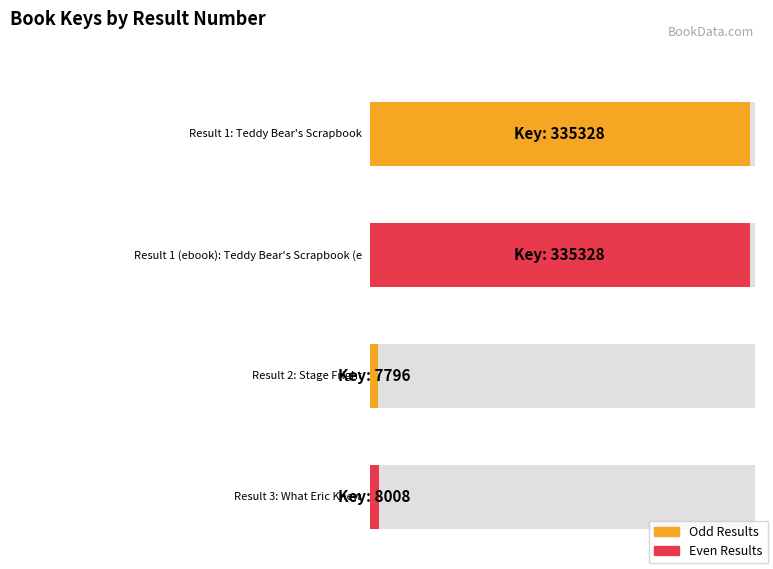

Are the bars horizontal?

Yes